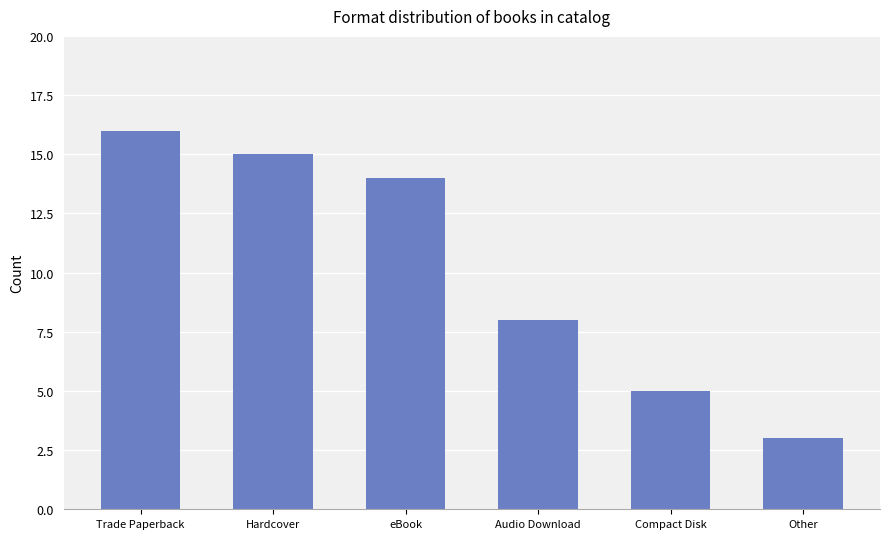

What position from the right is Other?

1